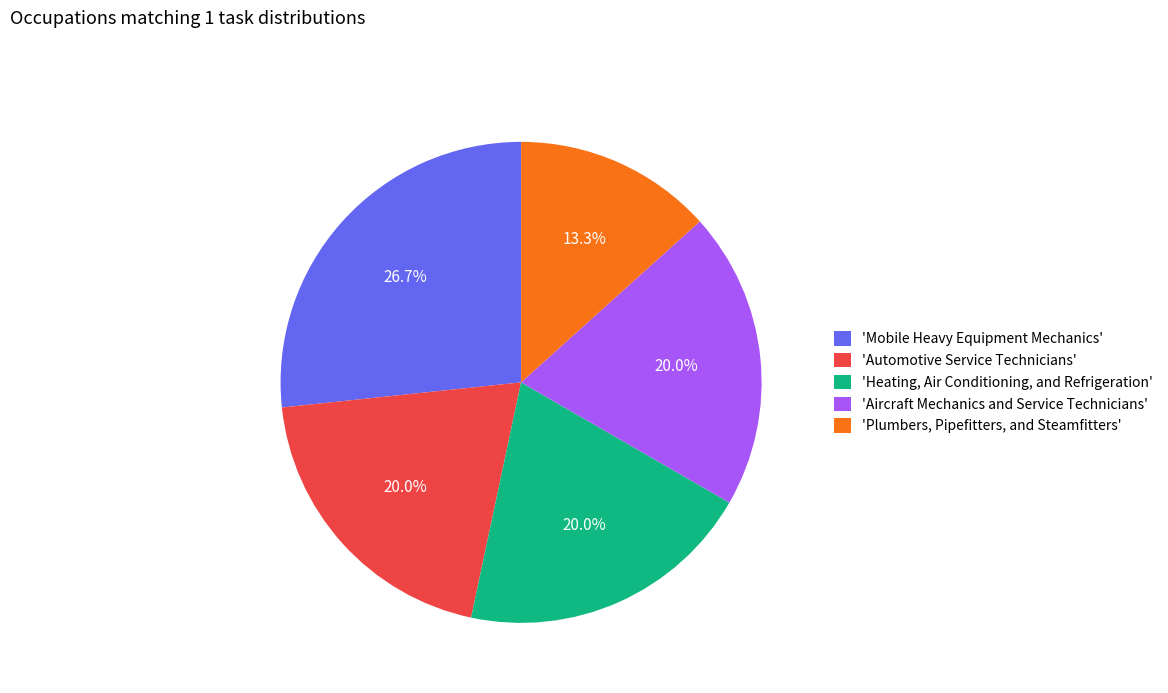

What percentage is NOT represented by 'Mobile Heavy Equipment Mechanics'?

73.3%